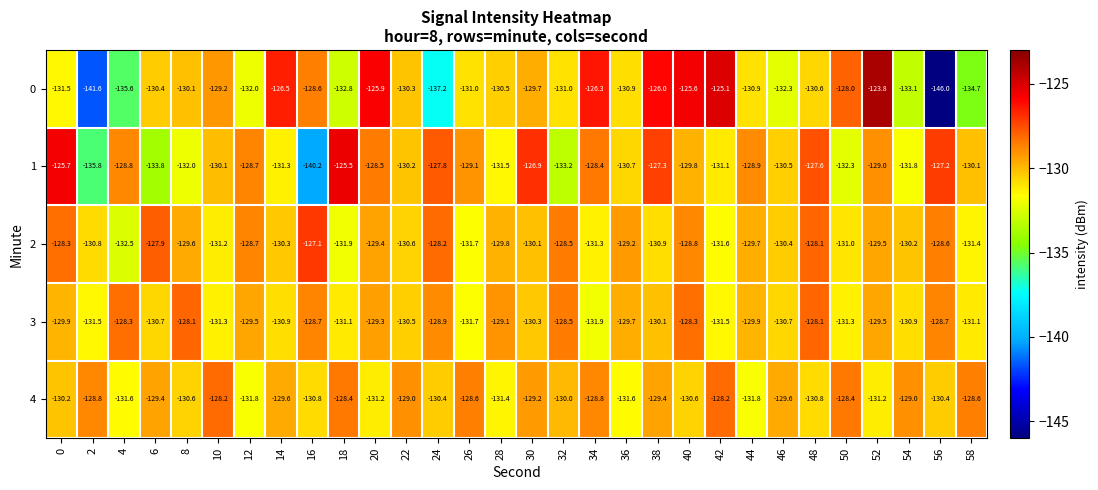

Rank the series by their maximum value, from lowest to highest.

4, 3, 2, 1, 0